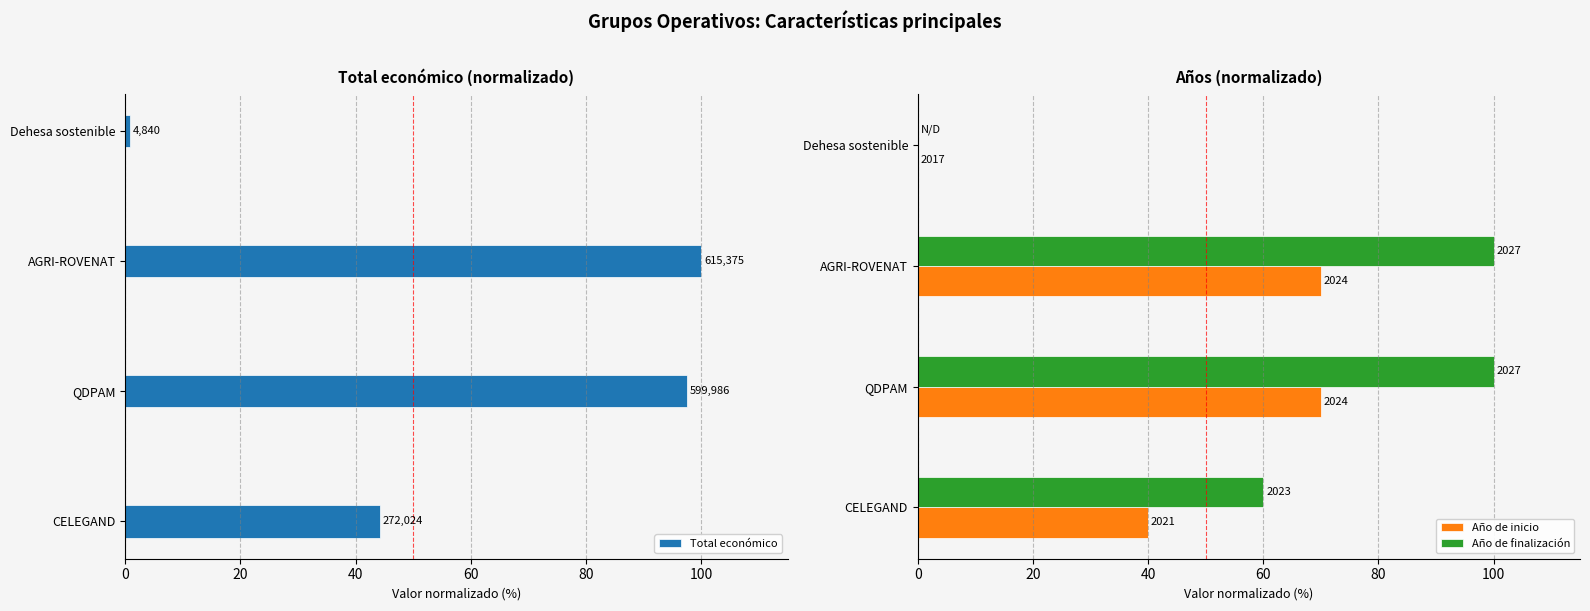

How many values in Año de inicio are above zero?

3